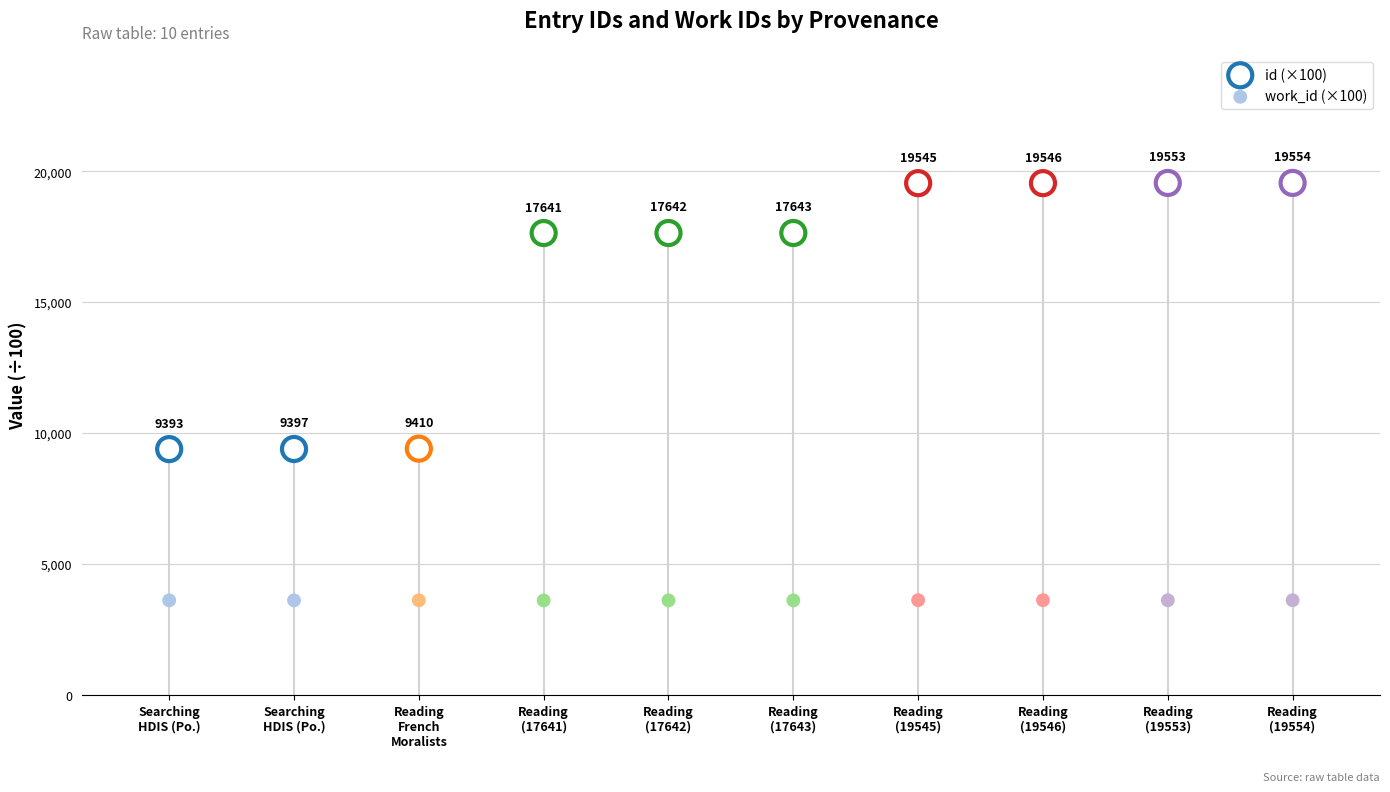

What are all the series names shown in the legend?

id (×100), work_id (×100)